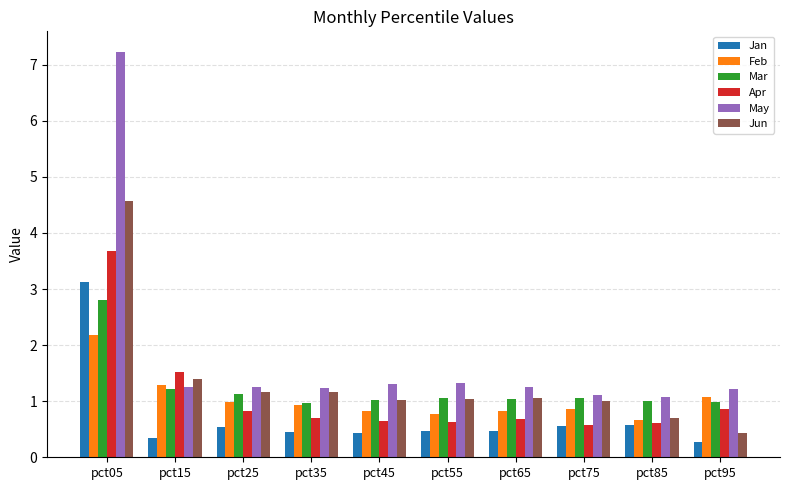

What is the approximate value of Mar at pct45?

1.0